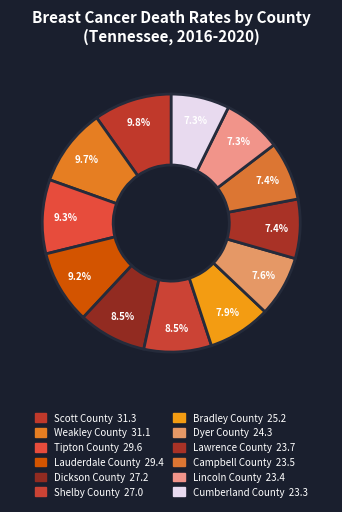

Count the number of slices in the pie.

12